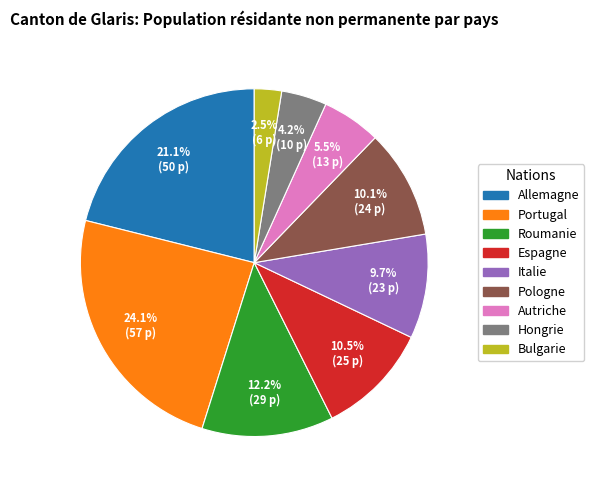

What is the largest slice in the pie chart?

Portugal